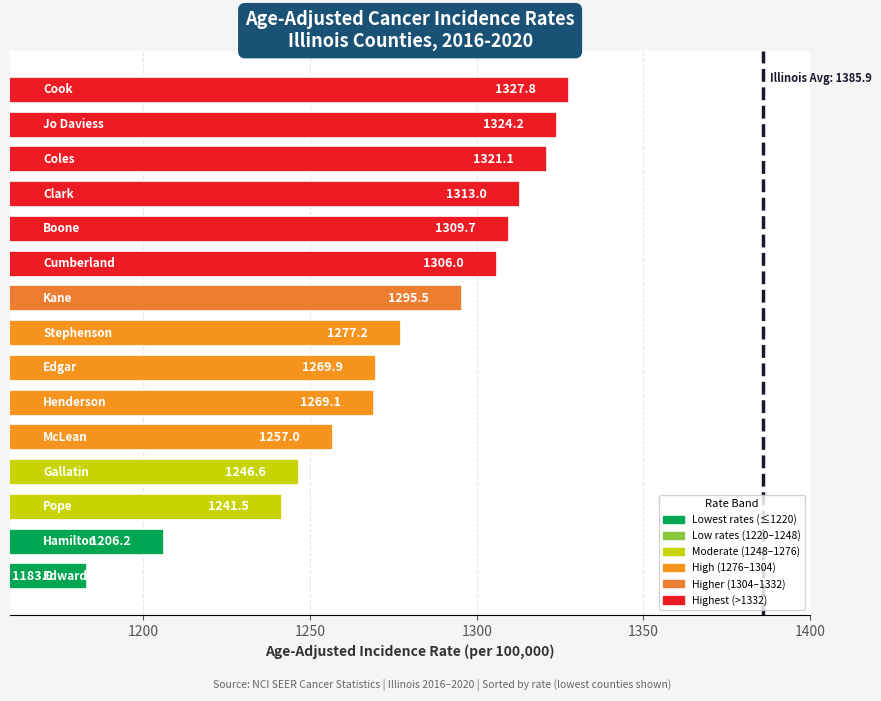

What is the average value?

1276.5